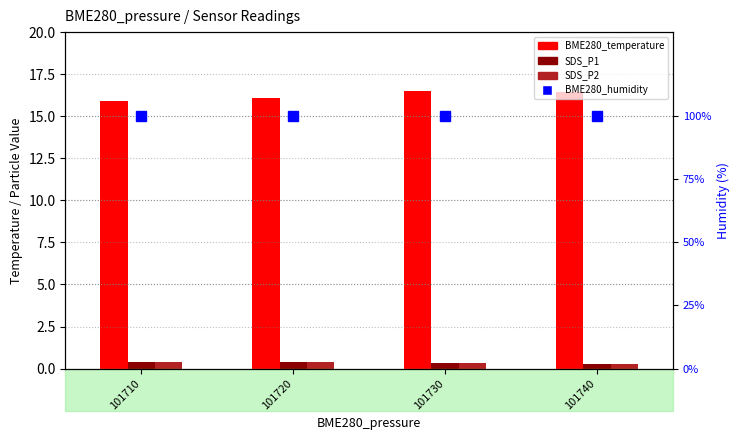

Which label corresponds to the smallest value in the chart?

101740